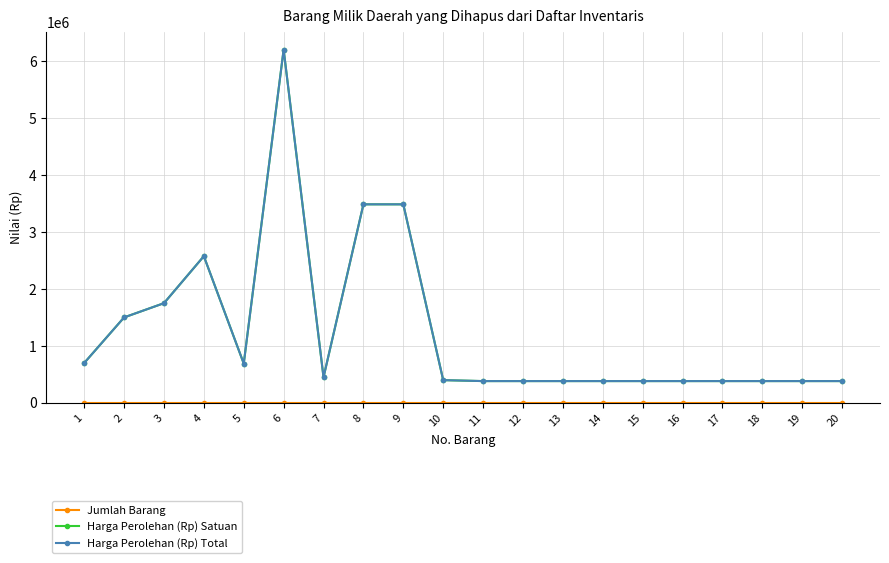

Is this an area chart (filled region under the line)?

No